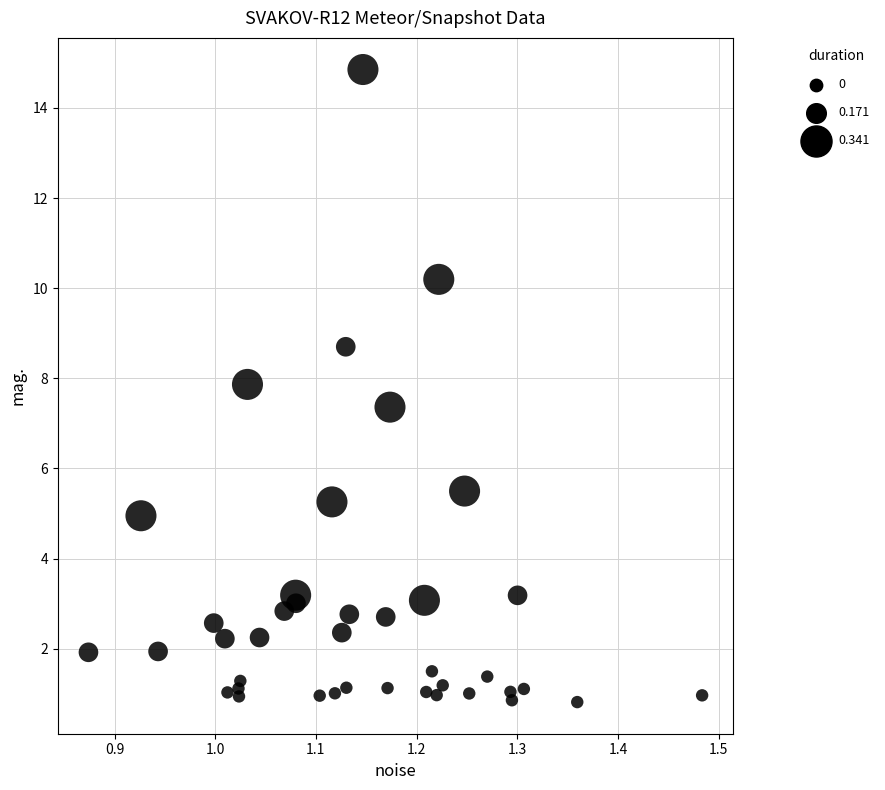

What is the range of X values (max minus min)?

0.6